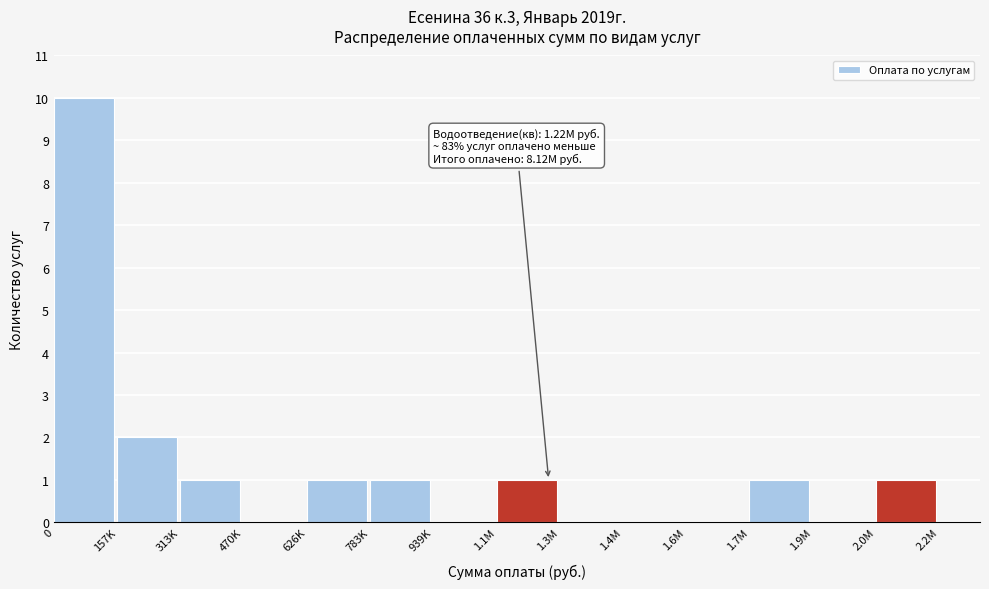

Reading left to right, transcribe all the data shown in this chart.

0=10	157K=2	313K=1	470K=0	626K=1	783K=1	939K=0	1.1M=1	1.3M=0	1.4M=0	1.6M=0	1.7M=1	1.9M=0	2.0M=1